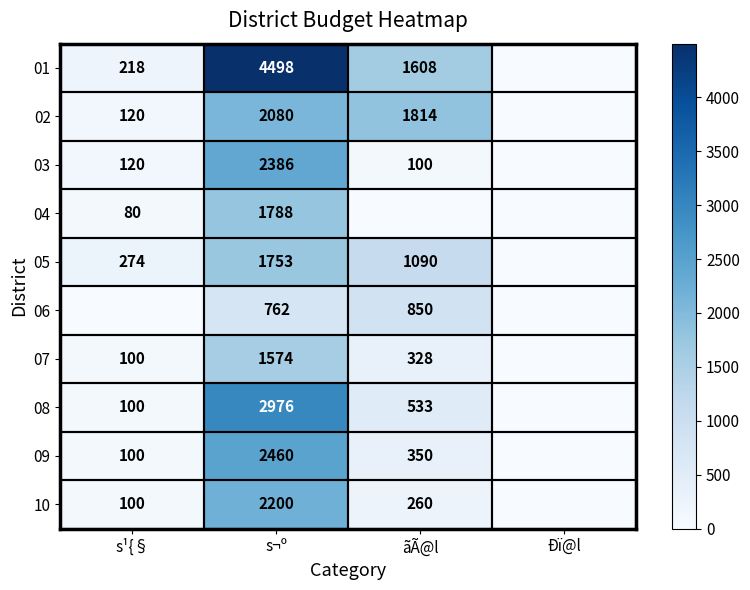

At s¬º, list the series in order from largest to smallest.

01, 08, 09, 03, 10, 02, 04, 05, 07, 06